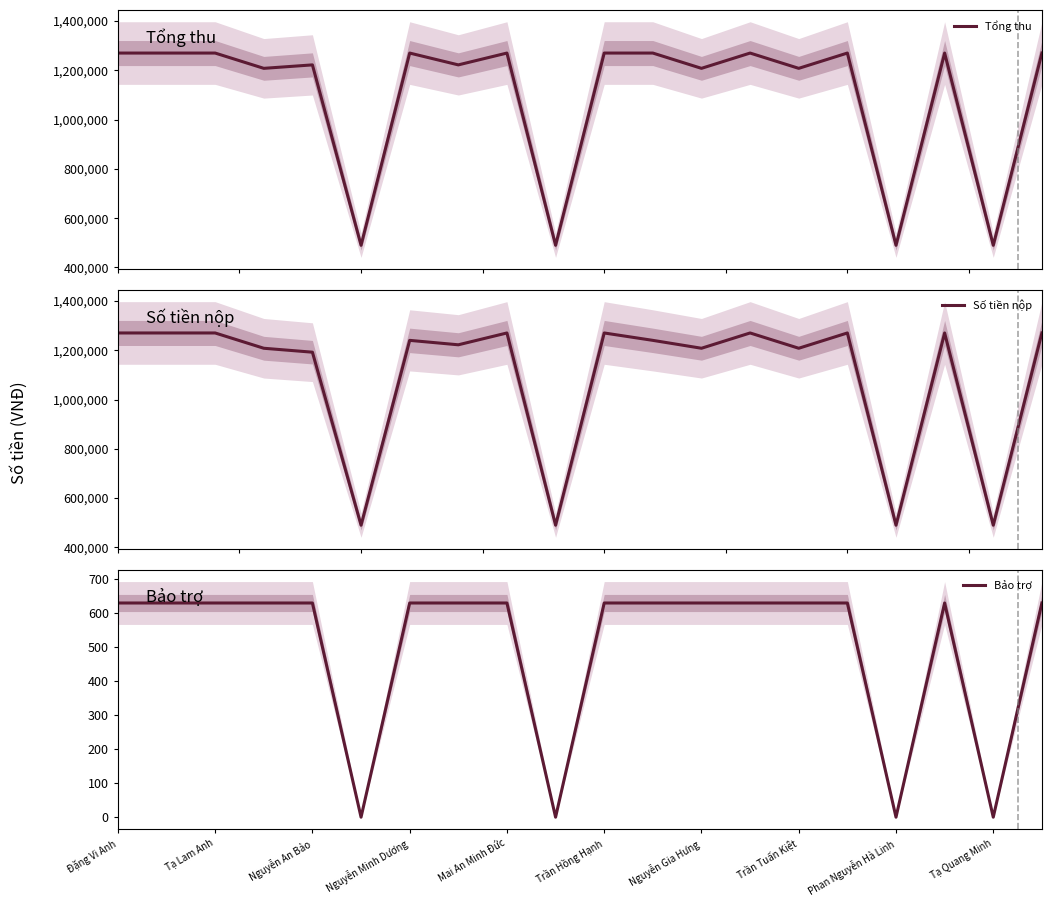

Which series has the widest spread of values?

Tổng thu